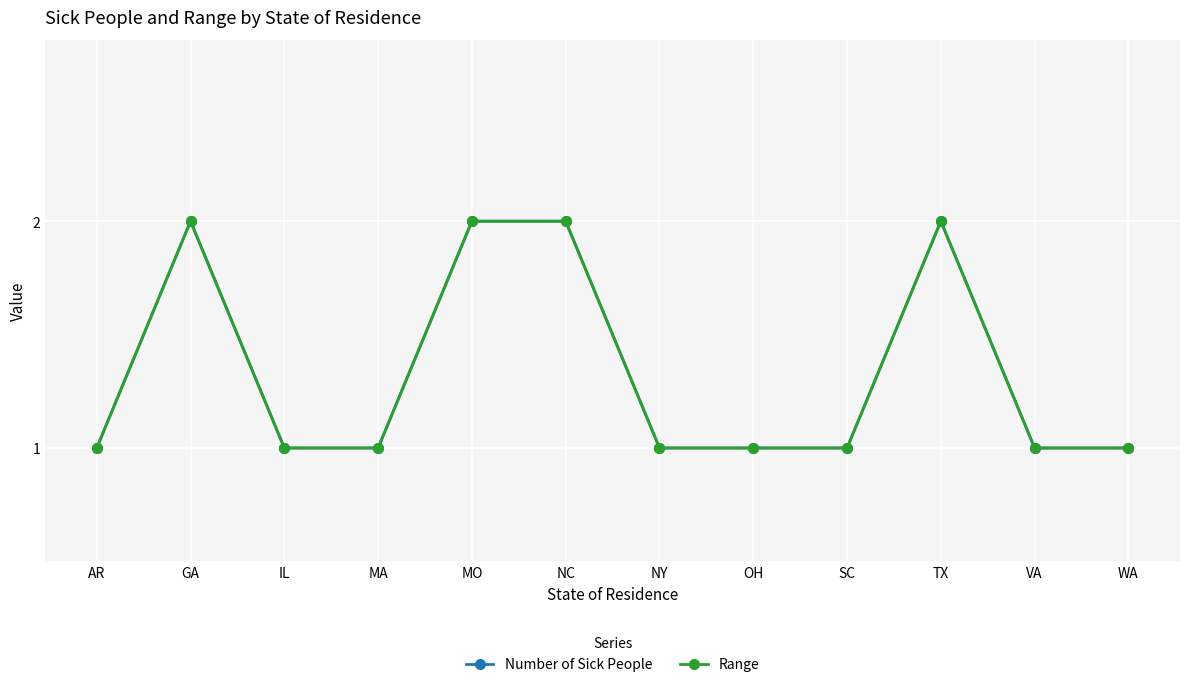

Rank the series at TX from lowest to highest value.

Number of Sick People, Range